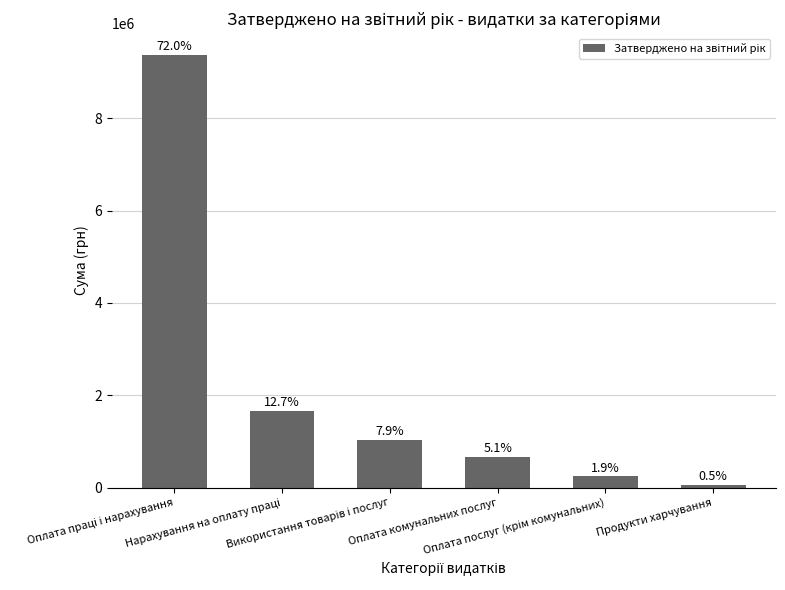

What is the change in value from Використання товарів і послуг to Оплата послуг (крім комунальних)?

-784100